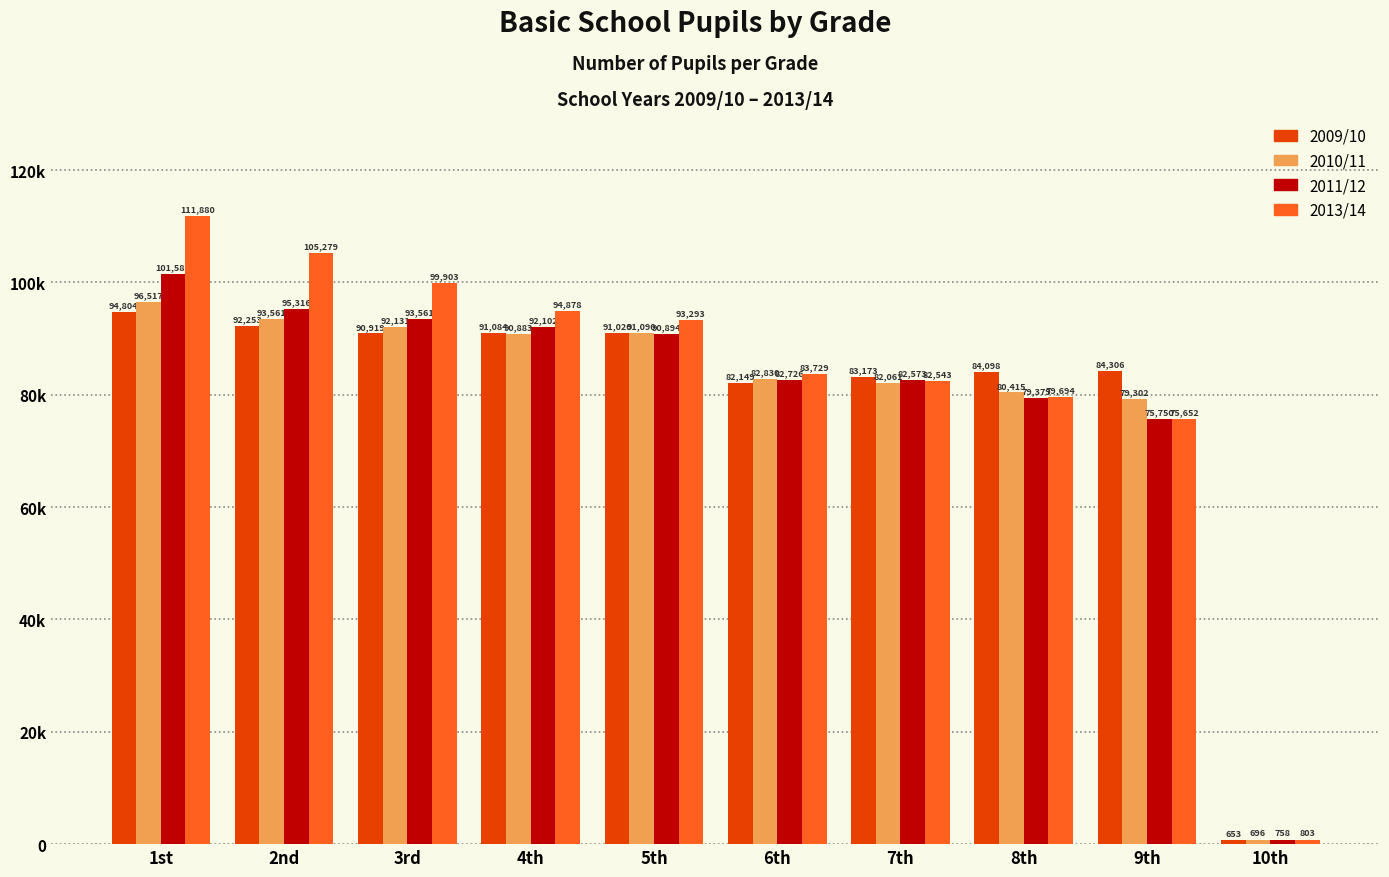

At how many categories does at least one series exceed 101297?

2